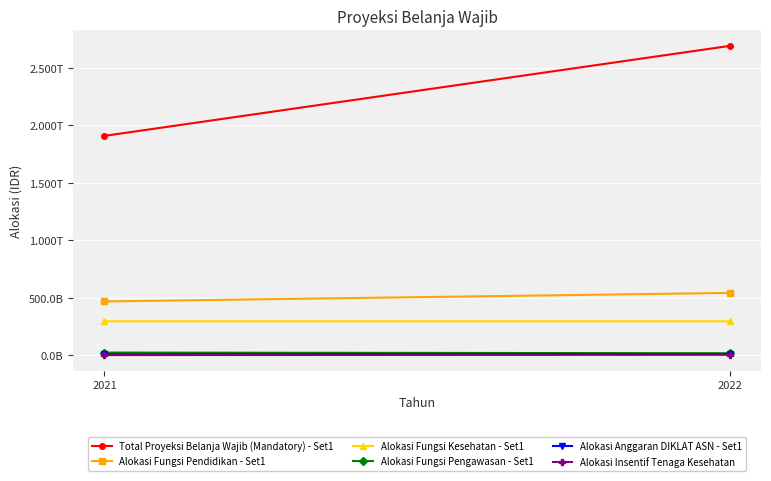

Reading left to right, extract all data points from this chart.

Total Proyeksi Belanja Wajib (Mandatory) - Set1: 1909289000000	2693178000000
Alokasi Fungsi Pendidikan - Set1: 467177758571	541579451240
Alokasi Fungsi Kesehatan - Set1: 294529349608	294610720967
Alokasi Fungsi Pengawasan - Set1: 21826992100	16063452010
Alokasi Anggaran DIKLAT ASN - Set1: 7413740420	7387090000
Alokasi Insentif Tenaga Kesehatan: 0	3007216064